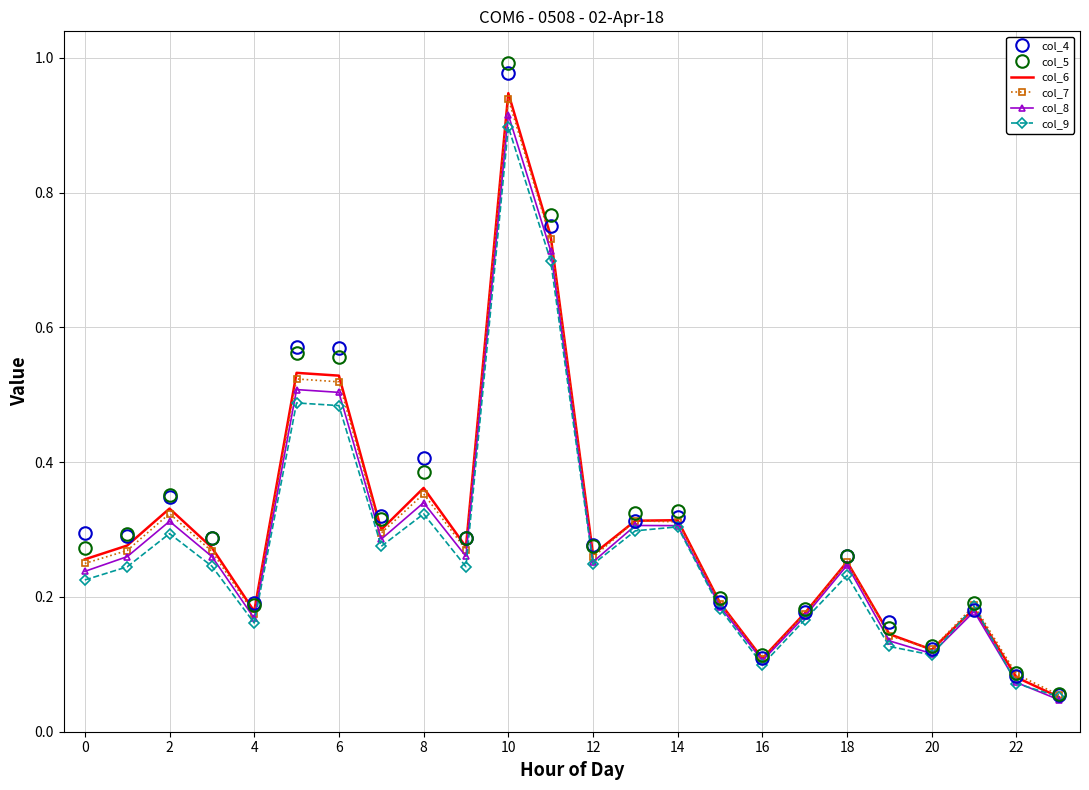

Which series has the largest range (max minus min)?

col_5